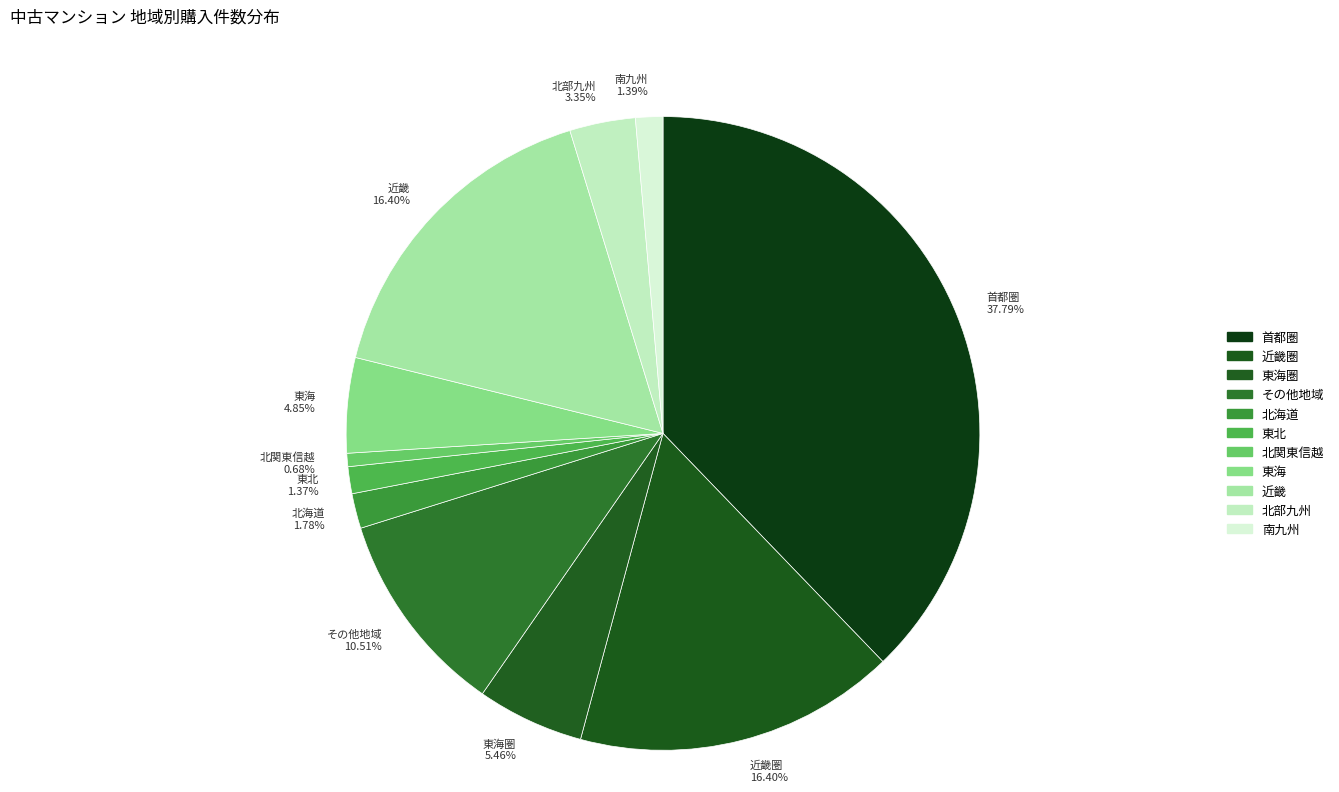

Does 近畿圏 represent more than half of the total?

No